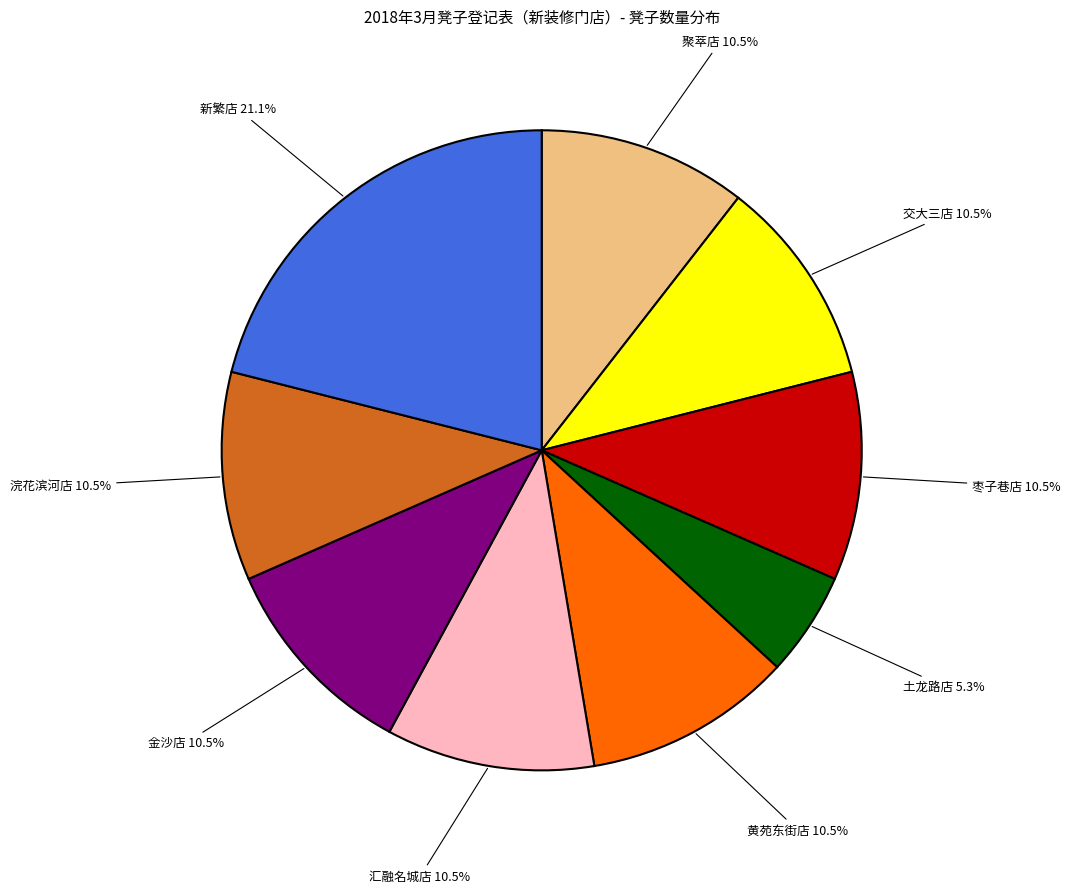

To the nearest percent, what is the difference between the largest and smallest slice percentages?

16%